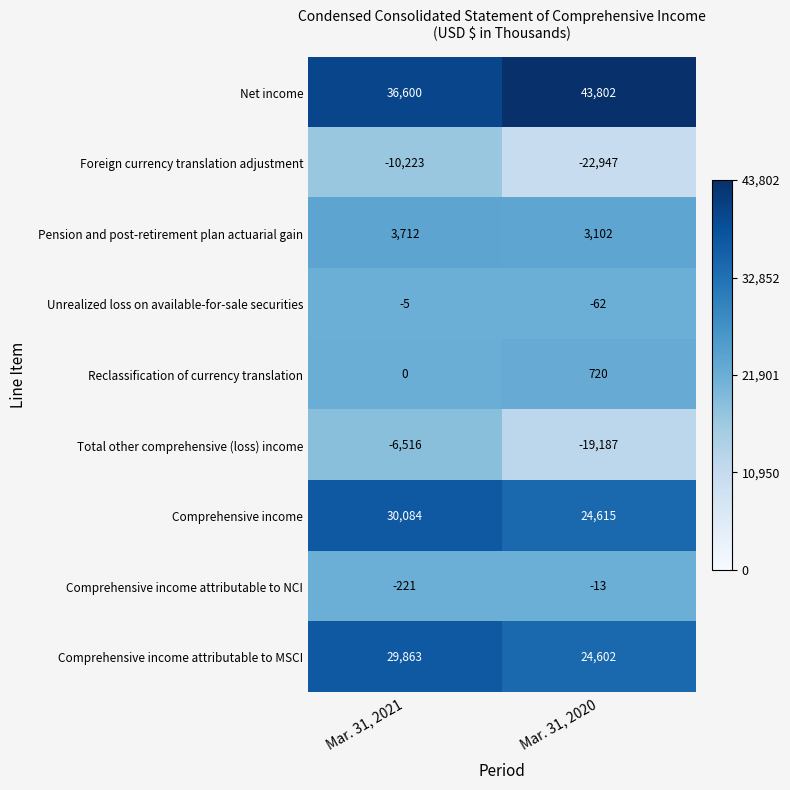

What is the difference between the Comprehensive income values at Mar. 31, 2020 and Mar. 31, 2021?

5469